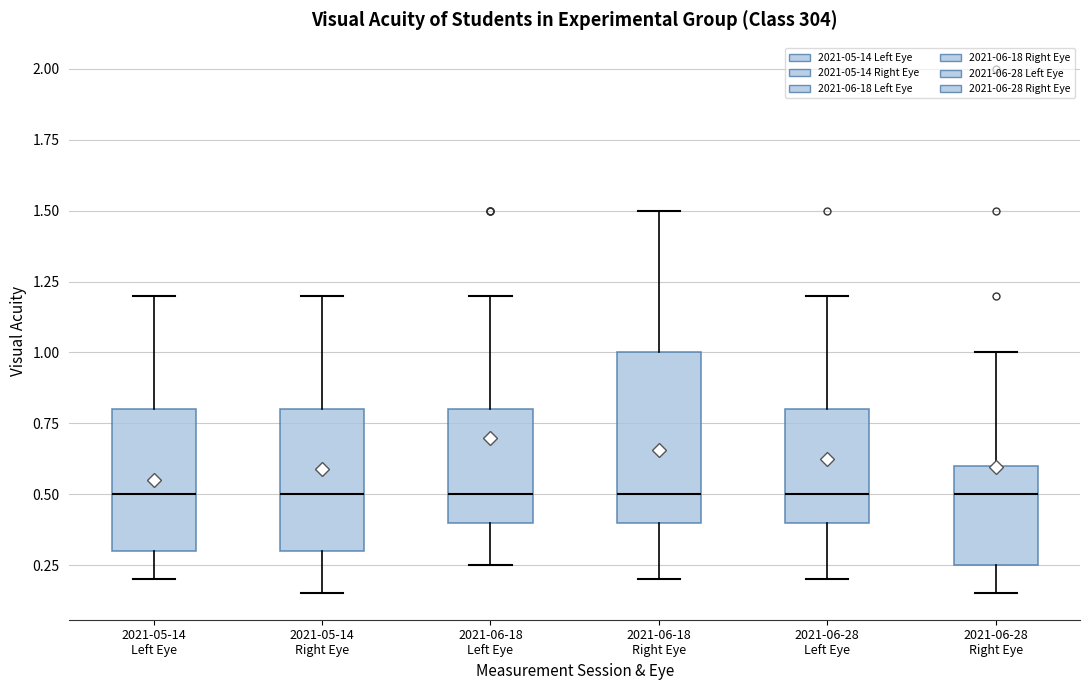

Reading left to right, transcribe this box plot: for each box, give where its median line is, the range the box spans, and where its two whiskers end, as read against the y-axis. The values are not printed on the chart, so give them approximately, as read against the axis.

2021-05-14 Left Eye: median 0.50, box 0.30 to 0.80, whiskers 0.20 to 1.20
2021-05-14 Right Eye: median 0.50, box 0.30 to 0.80, whiskers 0.15 to 1.20
2021-06-18 Left Eye: median 0.50, box 0.40 to 0.80, whiskers 0.25 to 1.20
2021-06-18 Right Eye: median 0.50, box 0.40 to 1.00, whiskers 0.20 to 1.50
2021-06-28 Left Eye: median 0.50, box 0.40 to 0.80, whiskers 0.20 to 1.20
2021-06-28 Right Eye: median 0.50, box 0.25 to 0.60, whiskers 0.15 to 1.00